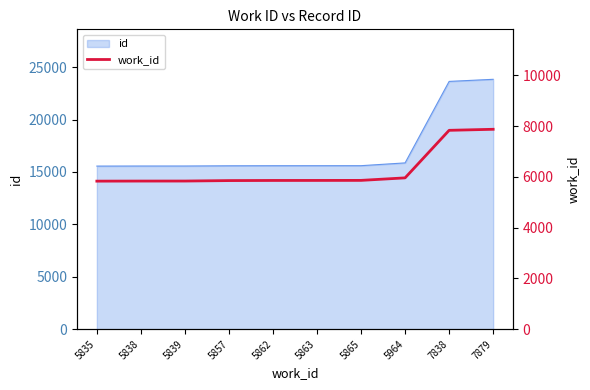

How many values exceed 5863?

4